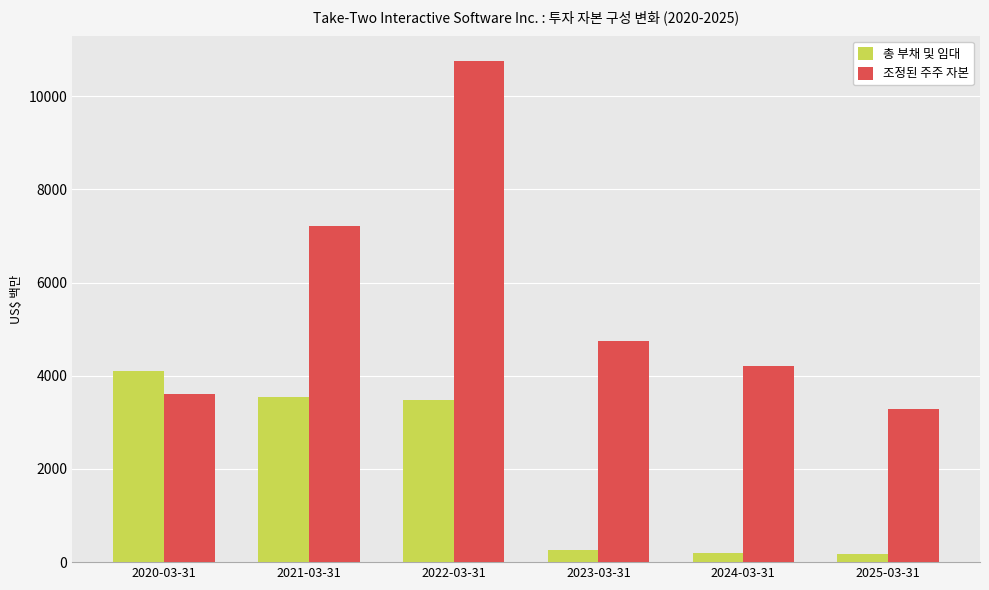

Rank the series by their average value, from highest to lowest.

조정된 주주 자본, 총 부채 및 임대